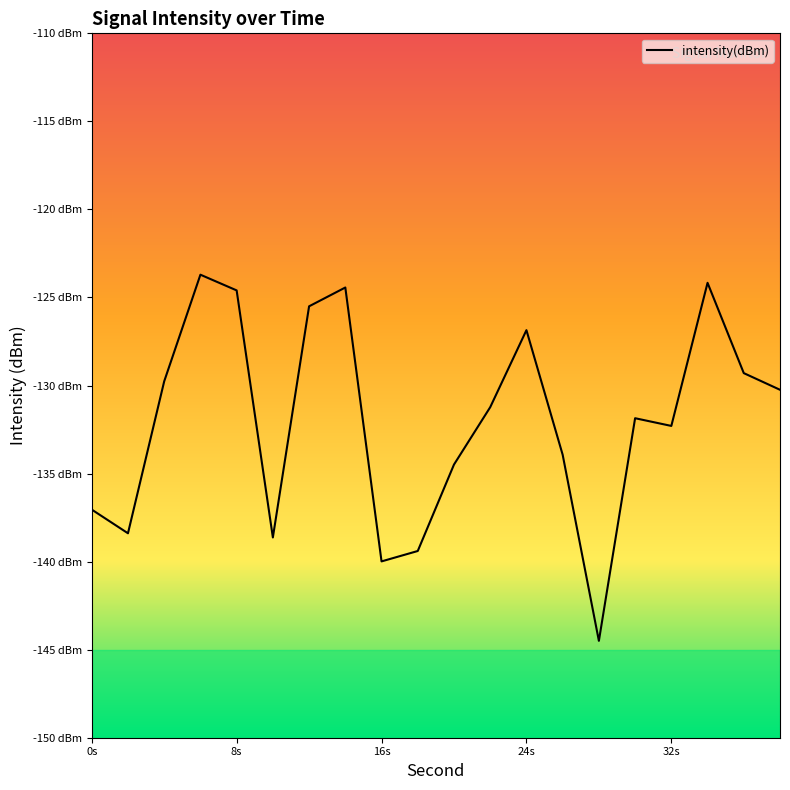

What is the label of the 20th point from the right?

0s